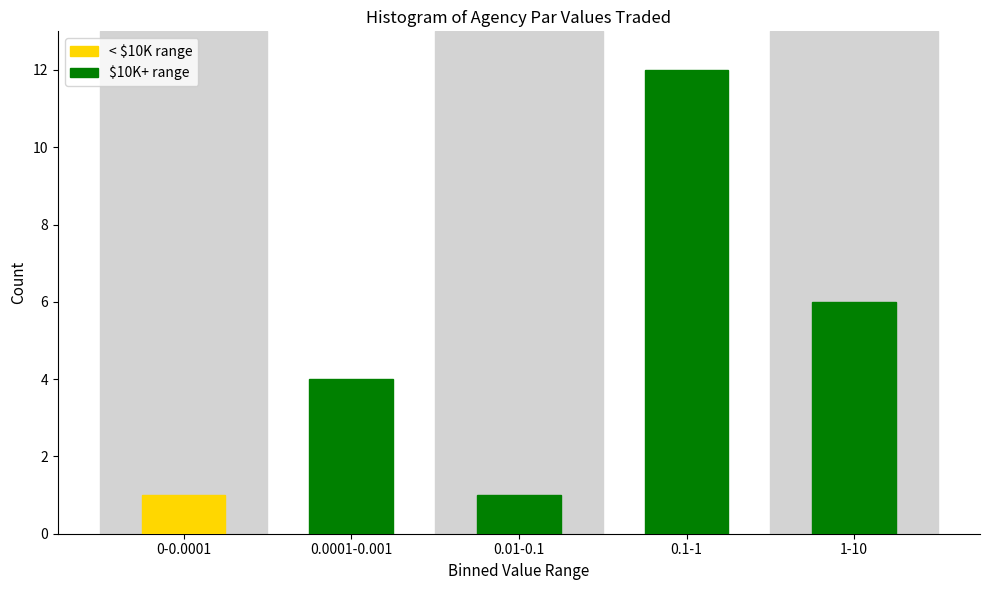

Reading right to left, transcribe all the data shown in this chart.

1-10=6	0.1-1=12	0.01-0.1=1	0.0001-0.001=4	0-0.0001=1